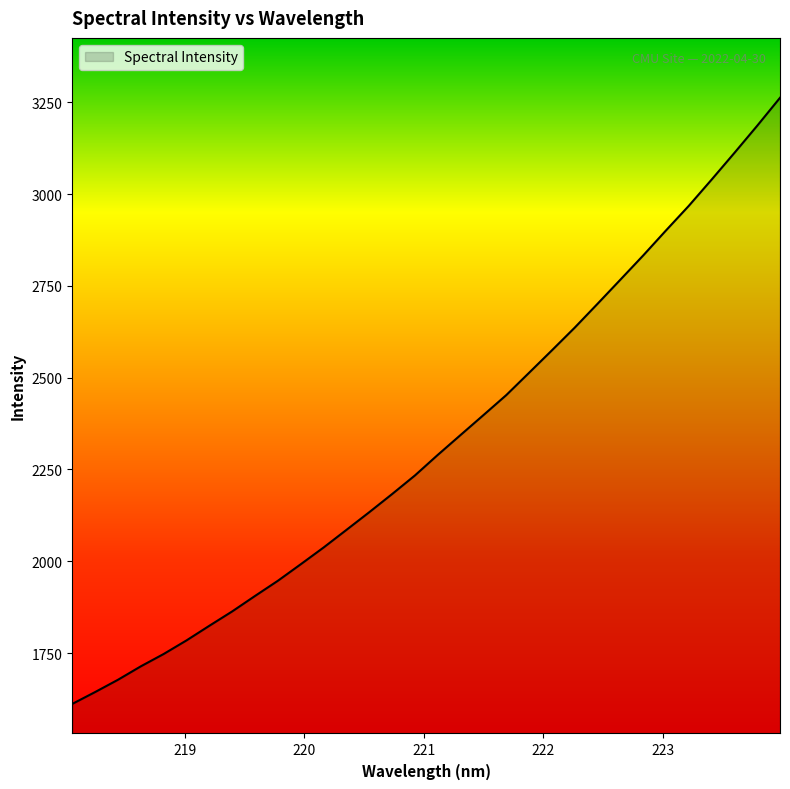

What is the average value?

2323.8